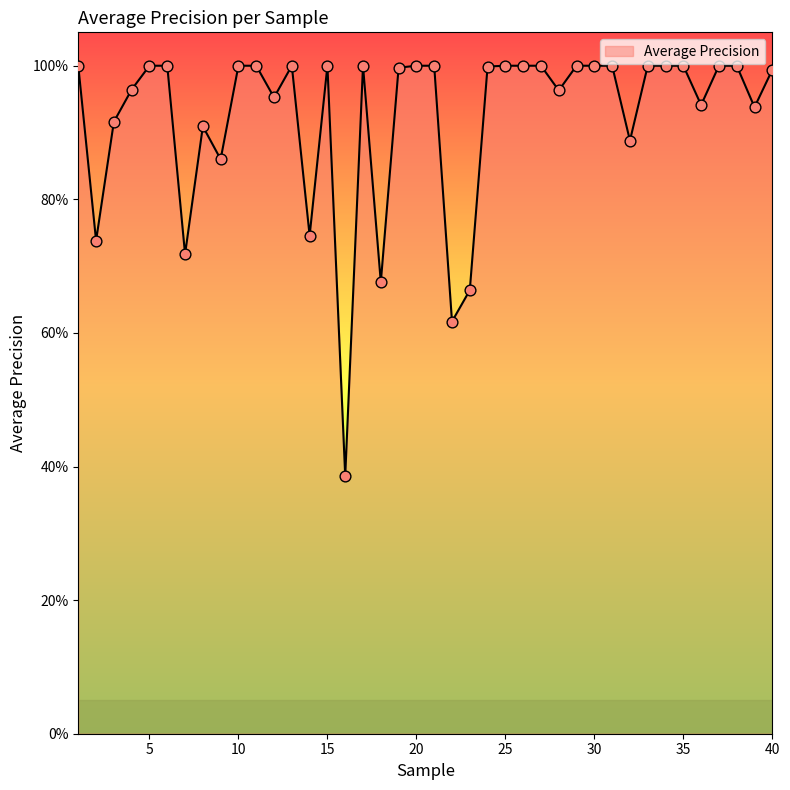

Does the chart have visible grid lines?

No